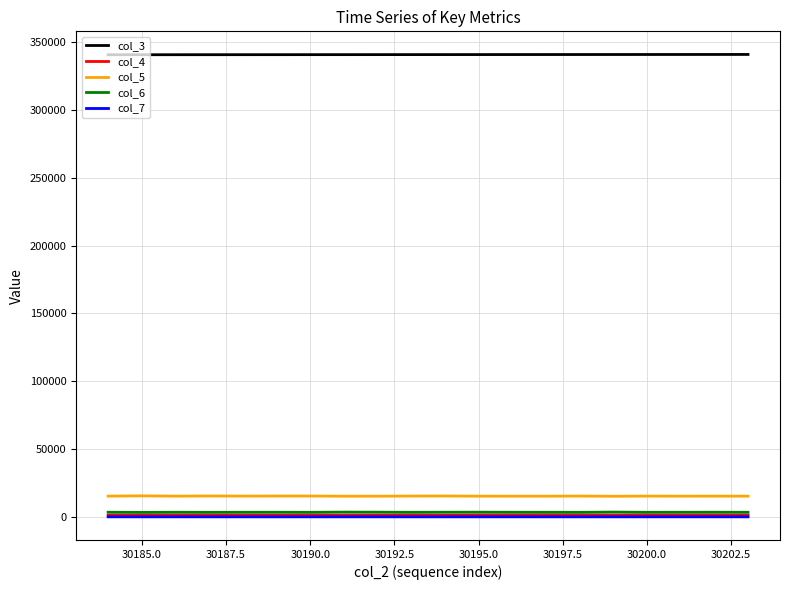

Which series has the largest total across all categories?

col_3